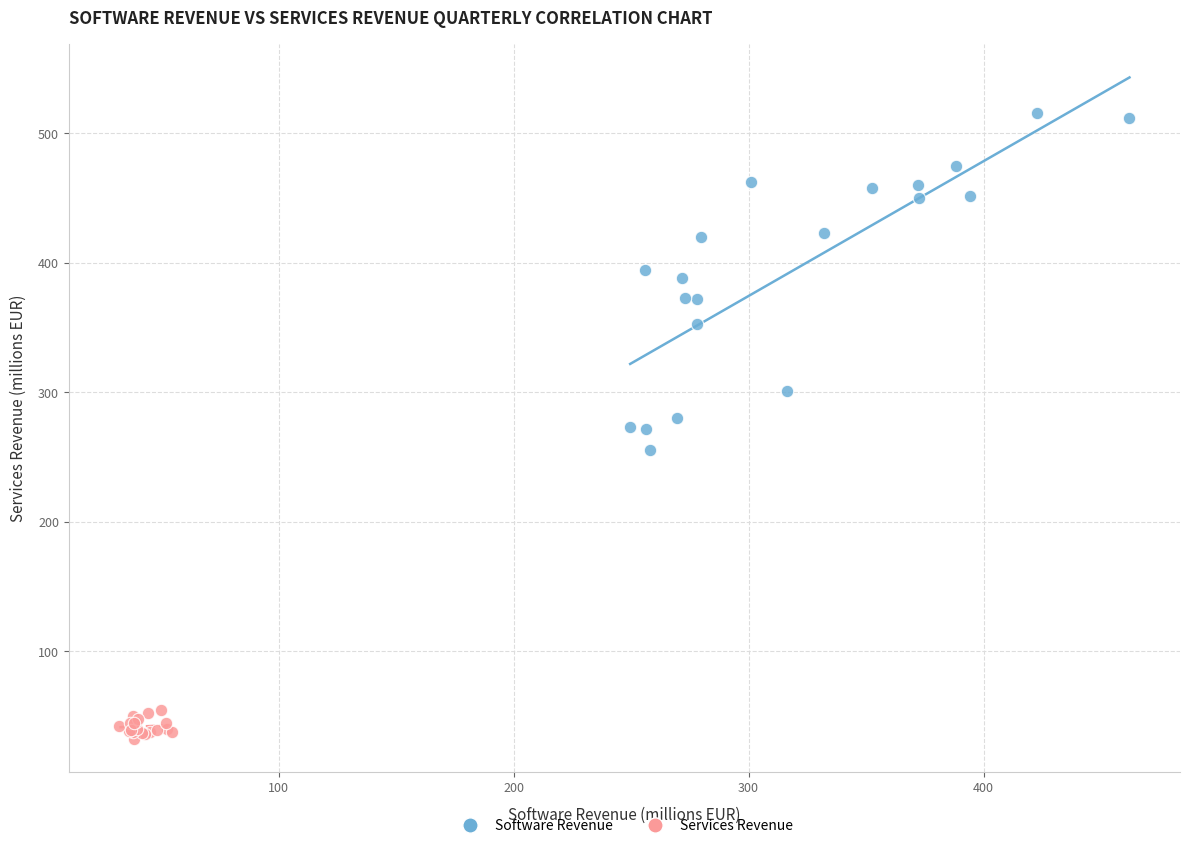

What are all the series names shown in the legend?

Software Revenue, Services Revenue